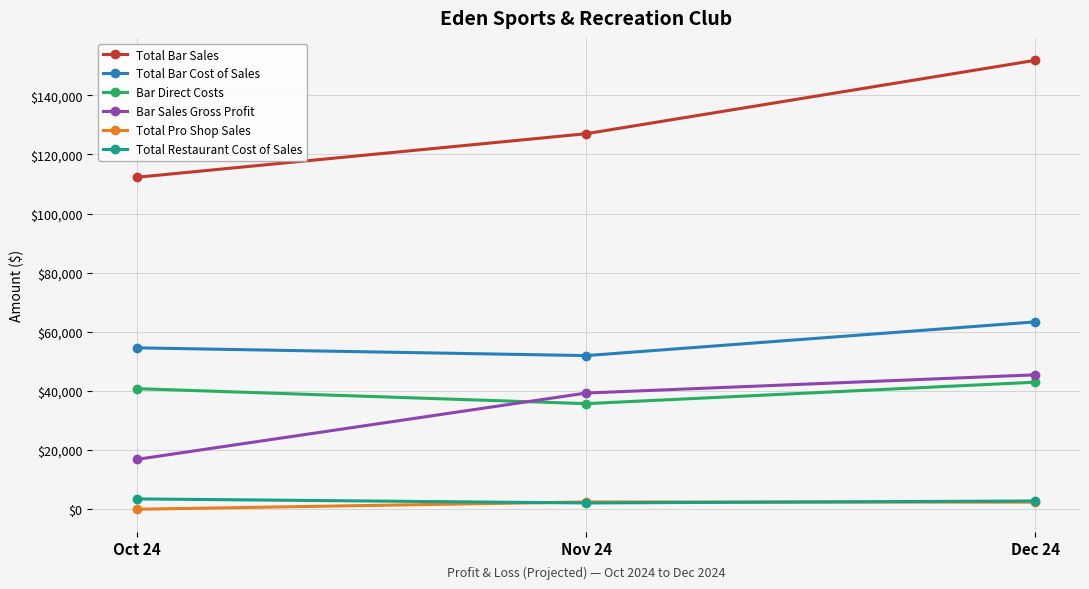

What is the difference between the maximum and minimum values in the Total Restaurant Cost of Sales series?

1372